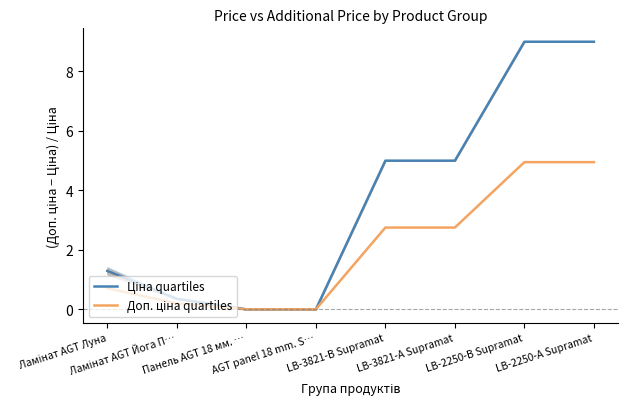

Where does the Доп. ціна quartiles series first go above 2?

LB-3821-В Supramat